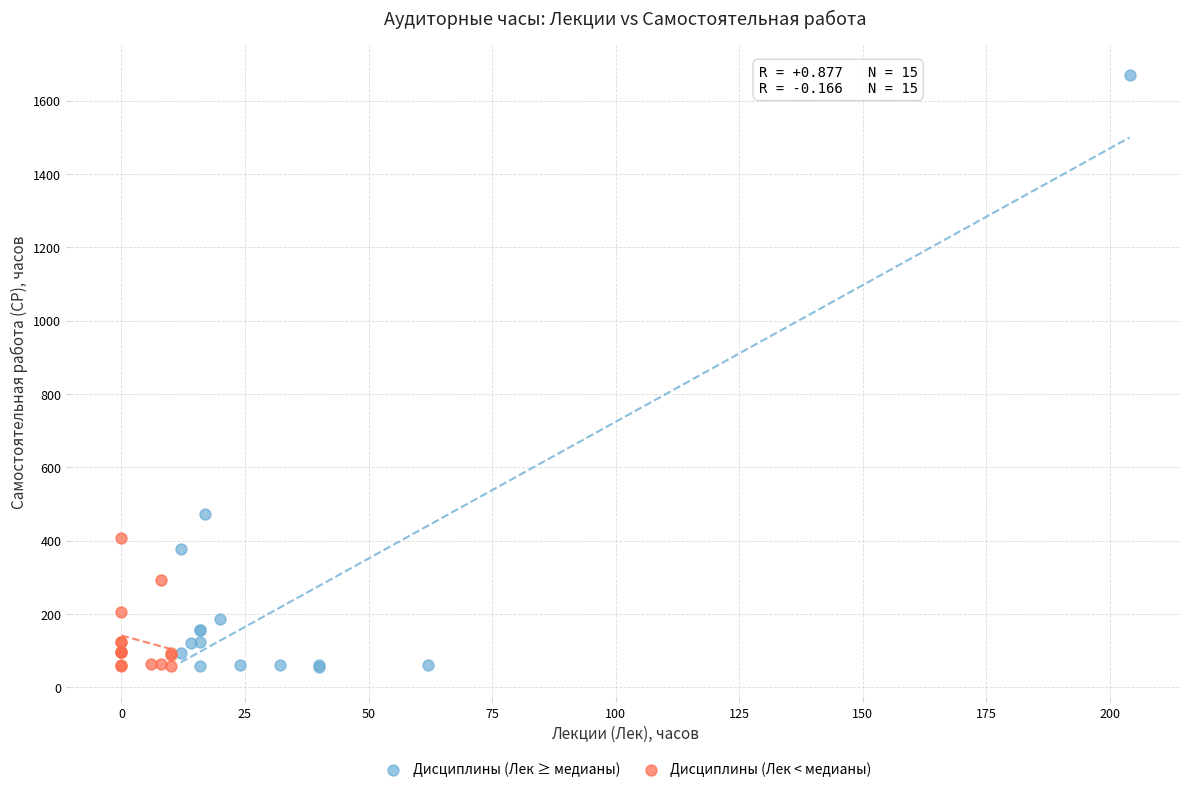

Which series has the widest spread of Y values?

Дисциплины (Лек ≥ медианы)